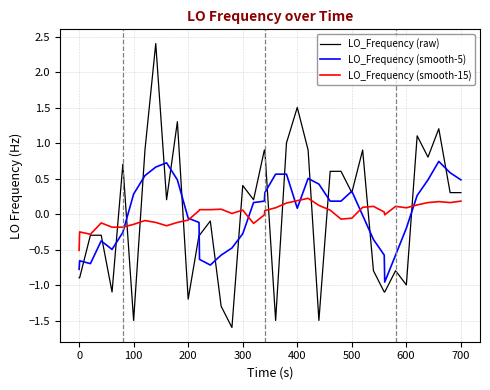

What is the minimum value for LO_Frequency (smooth-15)?

-0.5